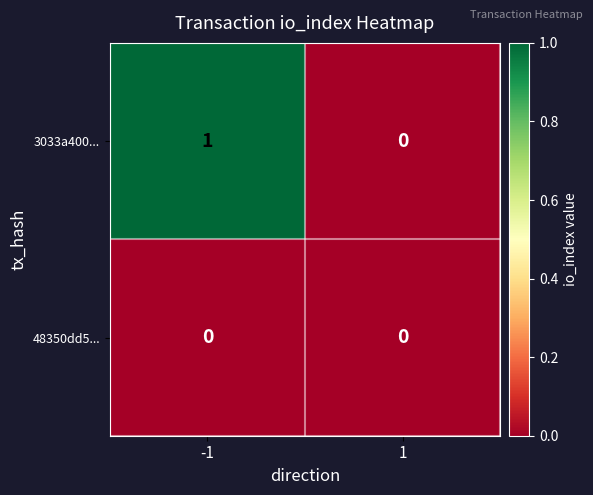

Rank the series by their average value, from highest to lowest.

3033a400..., 48350dd5...